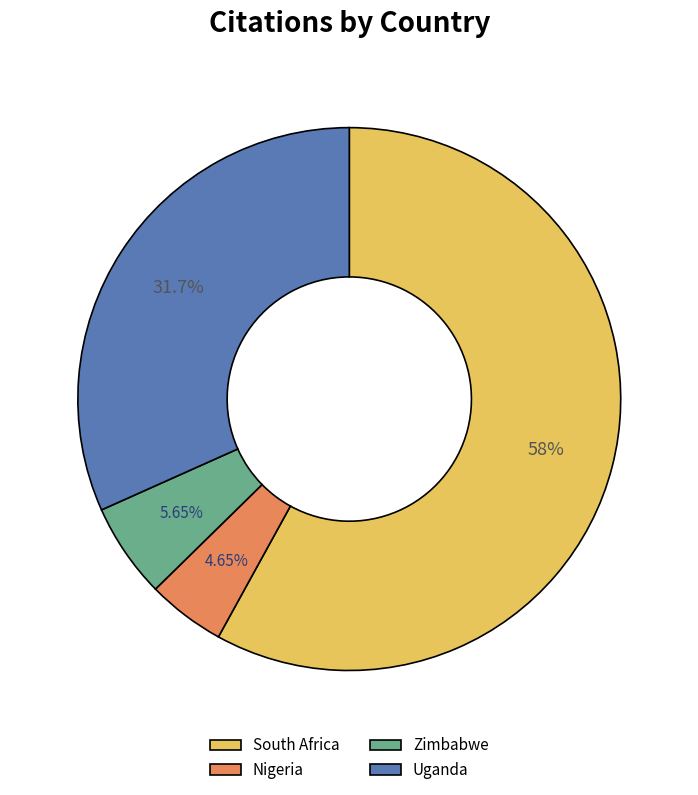

Combined, what portion of the pie is Nigeria and South Africa?

62.7%